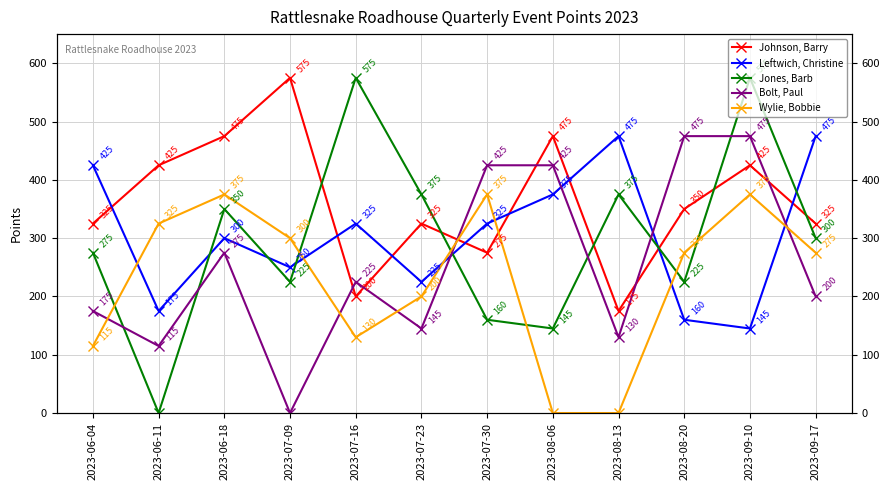

How many positive values does the Bolt, Paul series have?

11